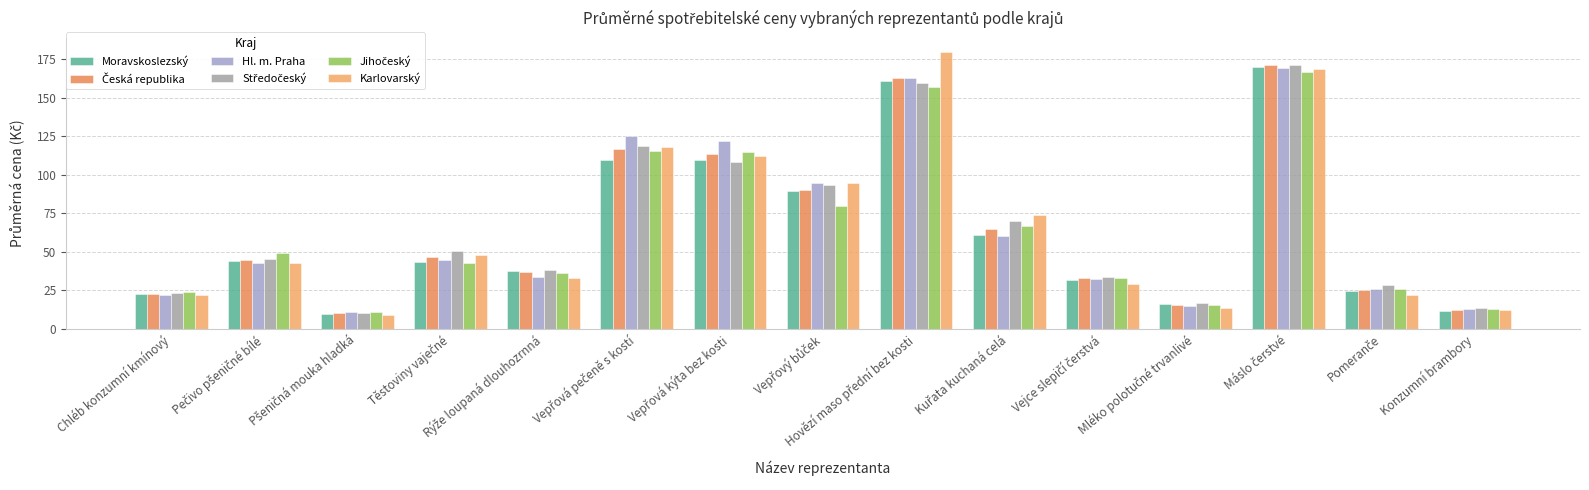

The value of Jihočeský at Pečivo pšeničné bílé is 73.1. True or false?

False